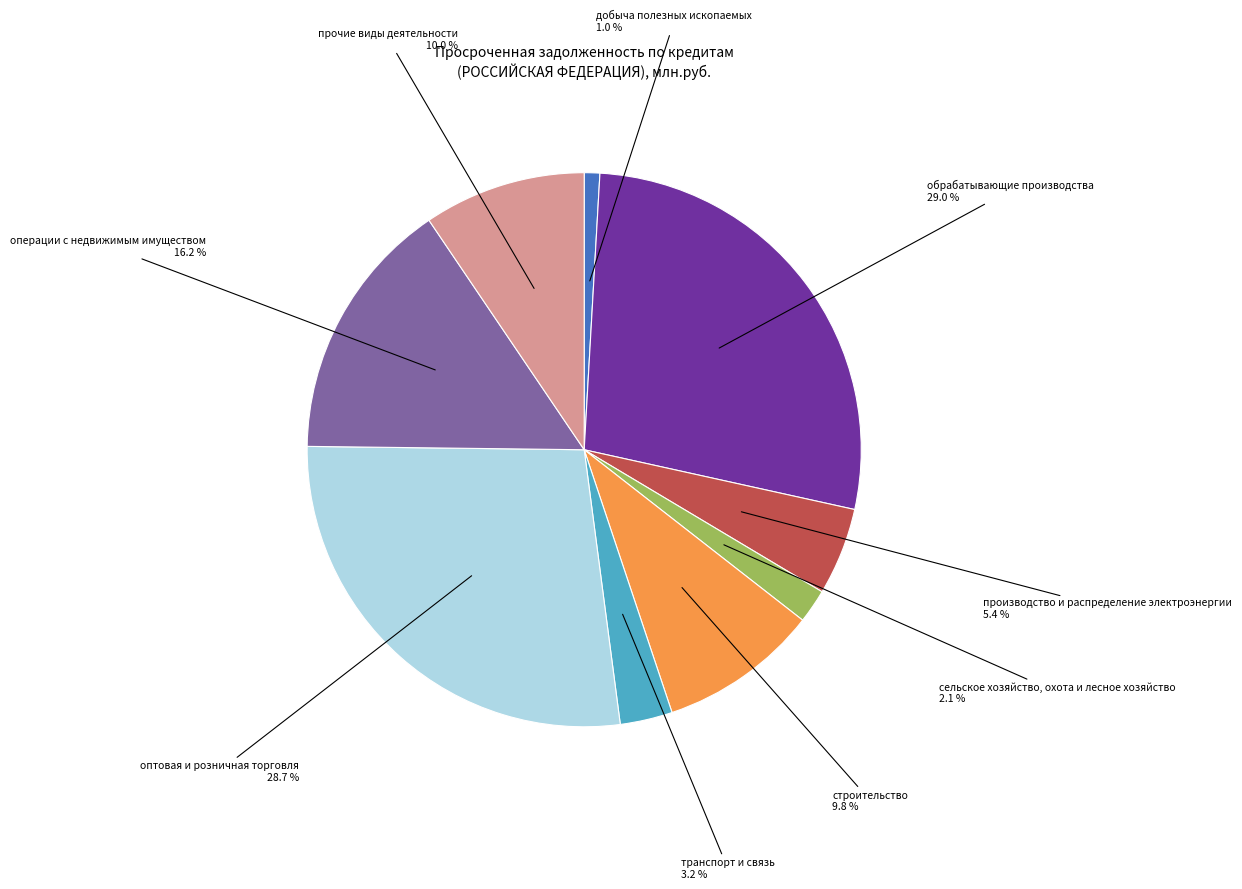

Which category has the biggest portion of the pie?

обрабатывающие производства